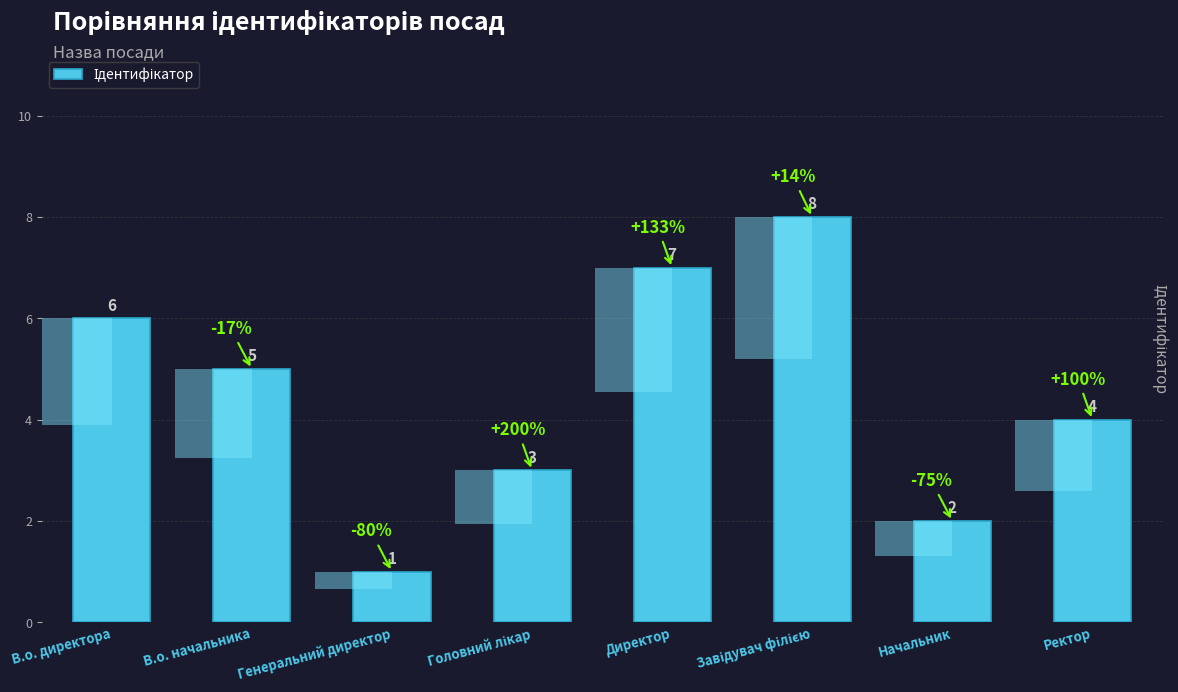

List the labels in order of value, largest first.

Завідувач філією, Директор, В.о. директора, В.о. начальника, Ректор, Головний лікар, Начальник, Генеральний директор